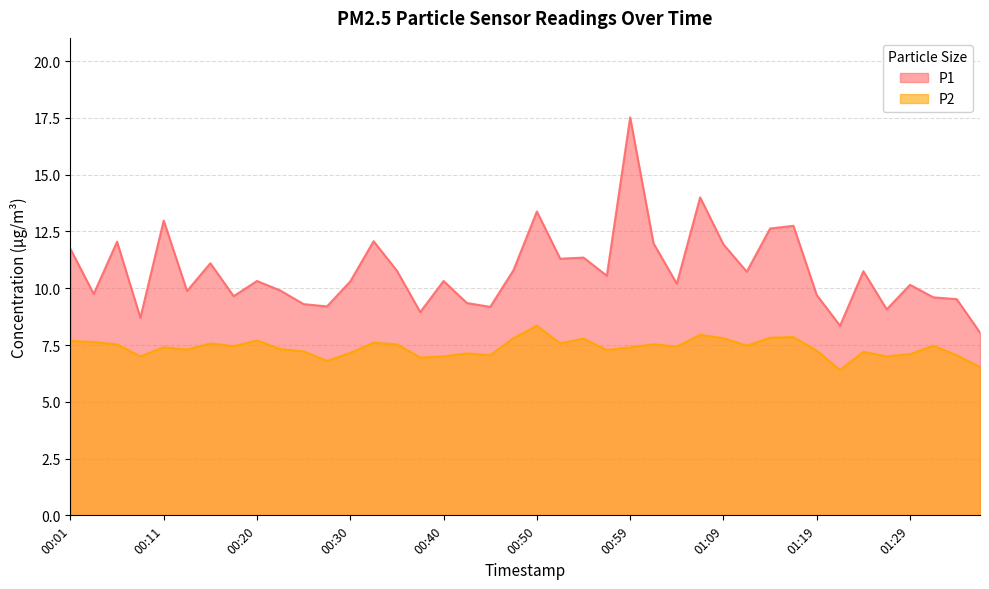

True or false: P1 has more than 2 points higher than both neighbors.

True